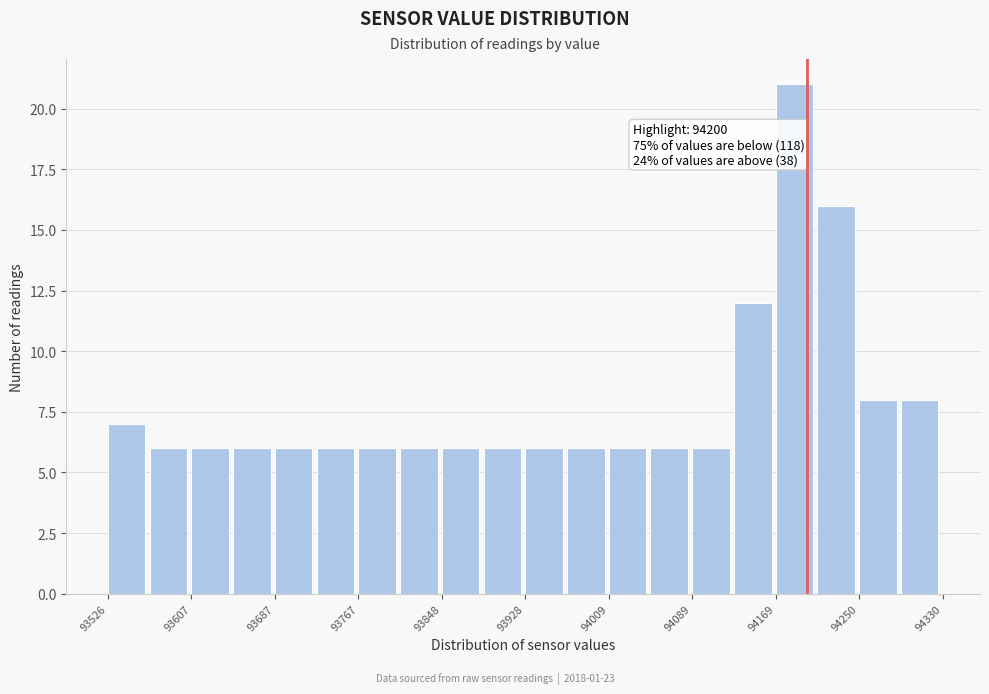

Over which range of the x-axis is the bar tallest?

94170 to 94210